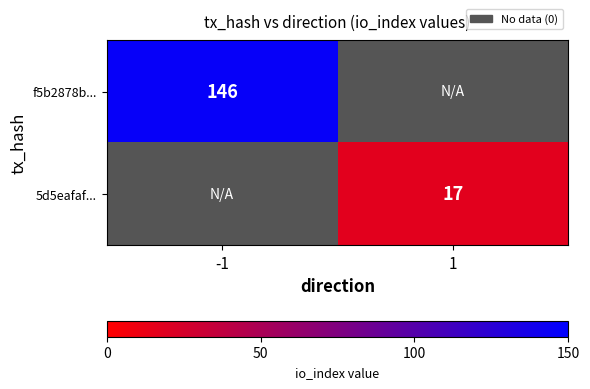

Which has a higher value, 1 or -1?

-1